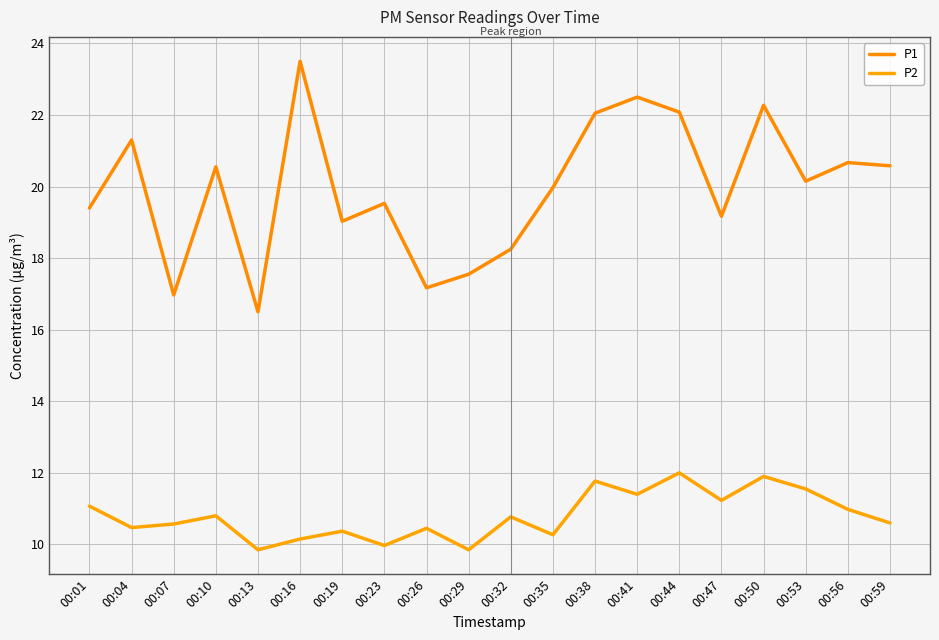

The P1 series shows 30.6 at 00:35. True or false?

False